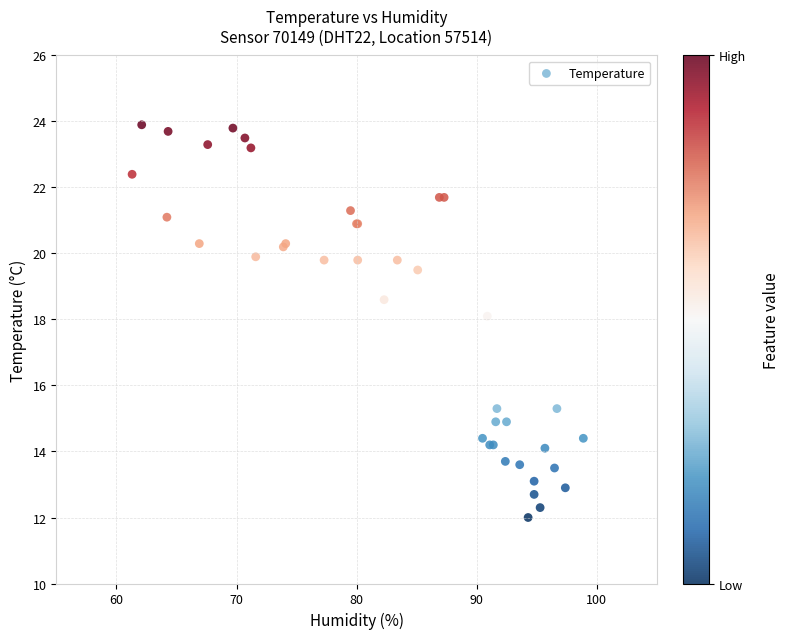

What Y value in the scatter plot is closest to 17?

18.1